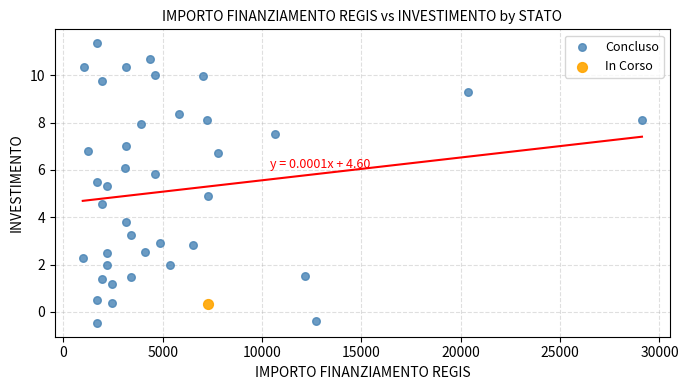

What are all the series names shown in the legend?

Concluso, In Corso